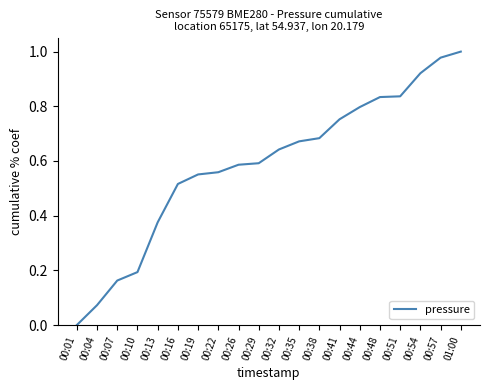

What is the change in value from 00:04 to 00:07?

+0.1